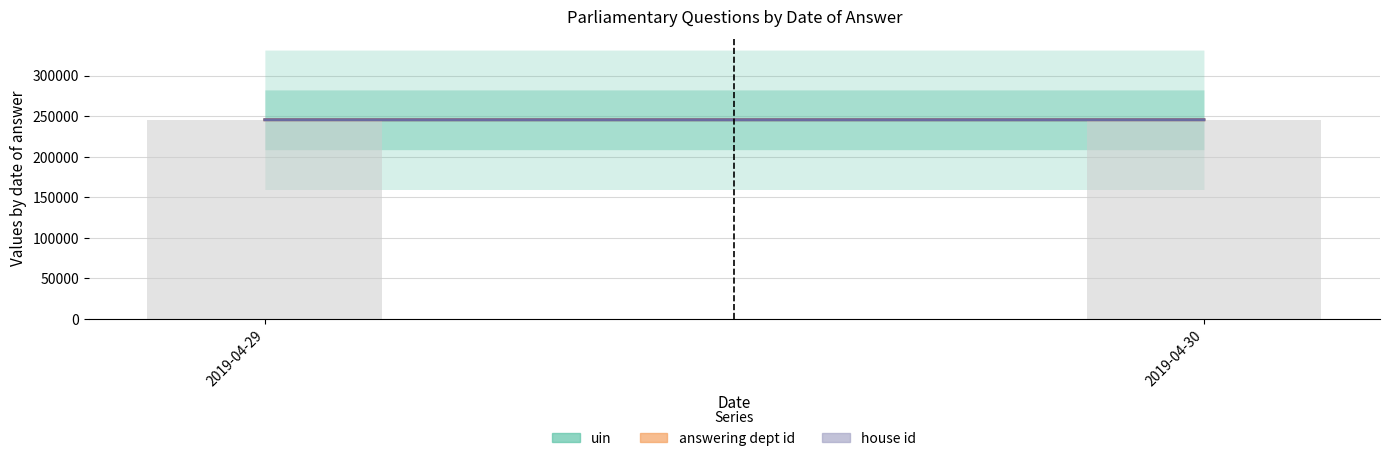

What is the difference between the maximum and minimum values in the uin series?

2